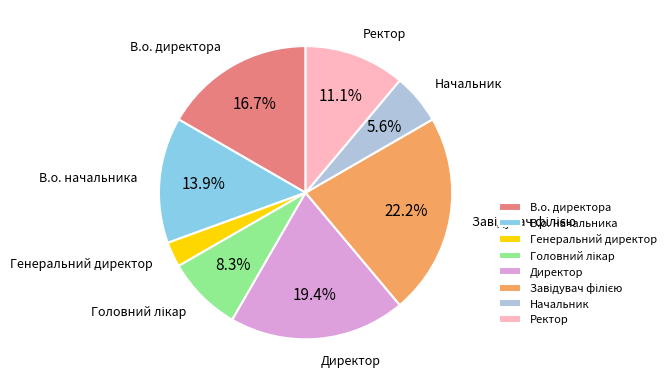

How many segments does this pie chart have?

8